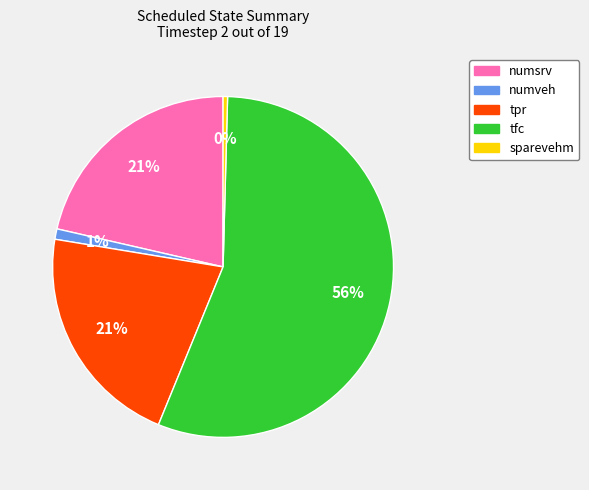

What is the majority slice?

tfc